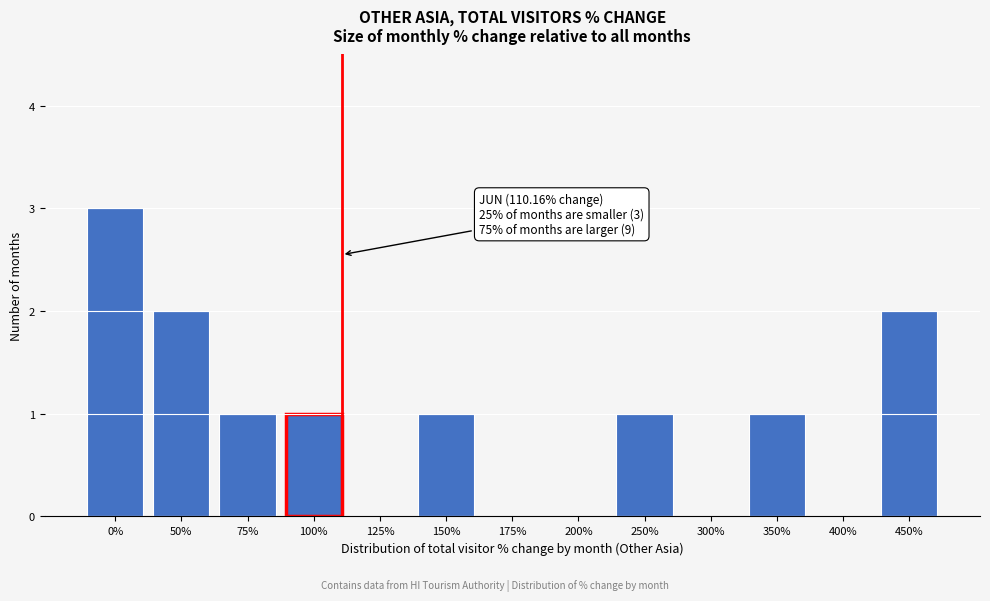

Reading left to right, list all the values displayed in this chart.

0%=3	50%=2	75%=1	100%=1	125%=0	150%=1	175%=0	200%=0	250%=1	300%=0	350%=1	400%=0	450%=2